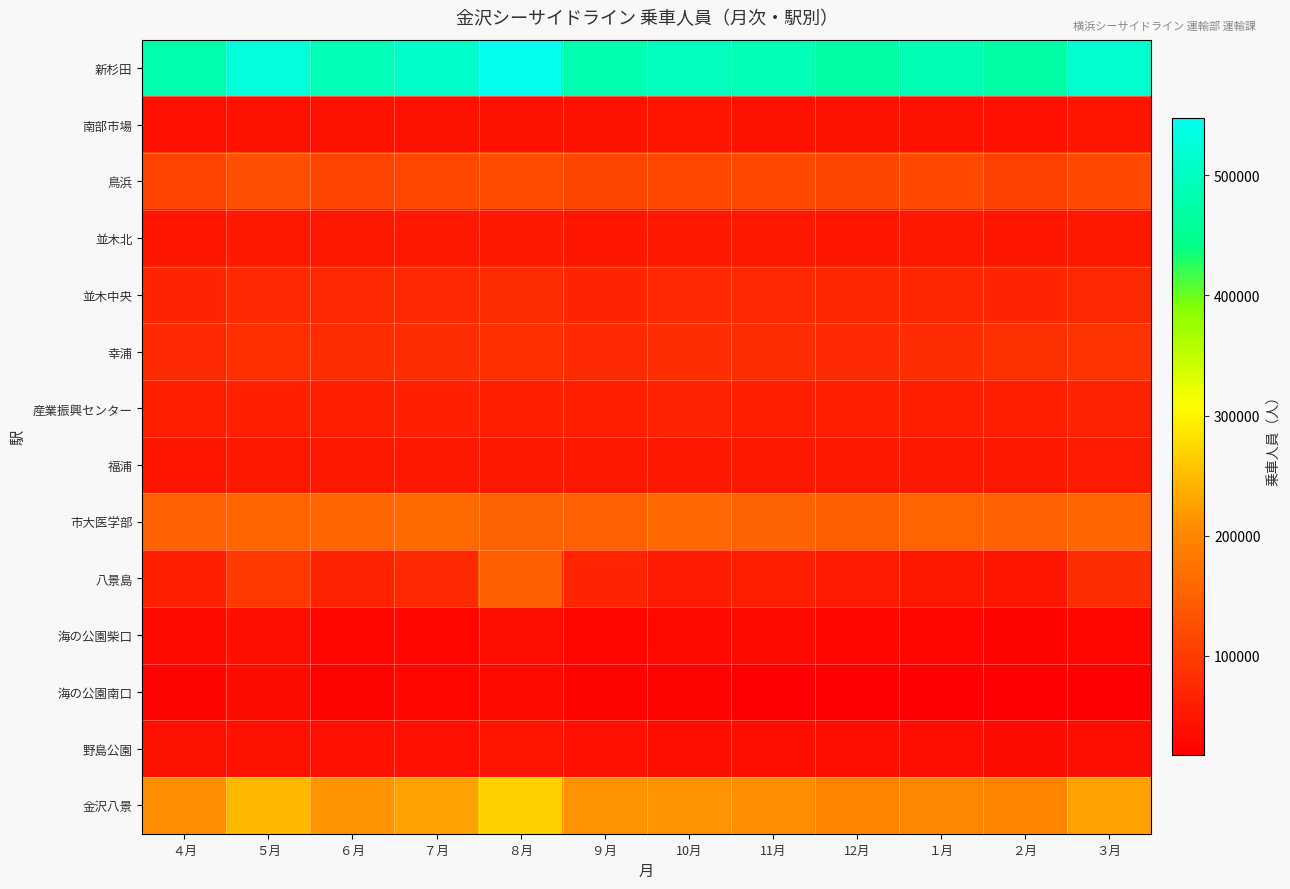

Between ７月 and ５月, which is larger?

５月